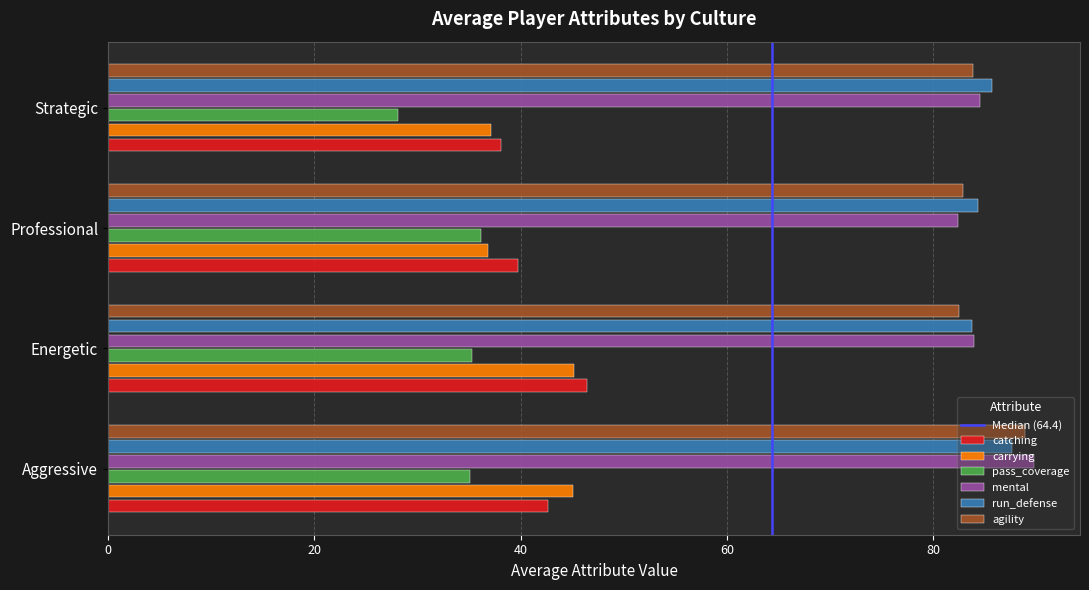

Read the agility value at Energetic.

82.5